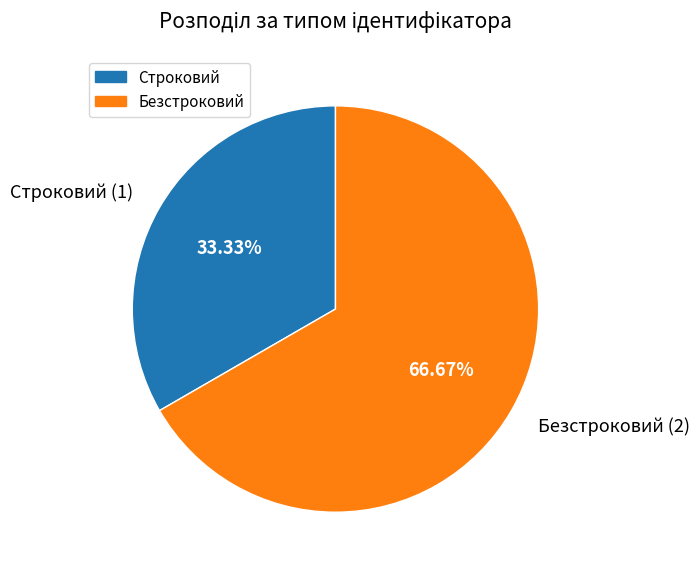

Is there a majority slice in this chart?

Yes